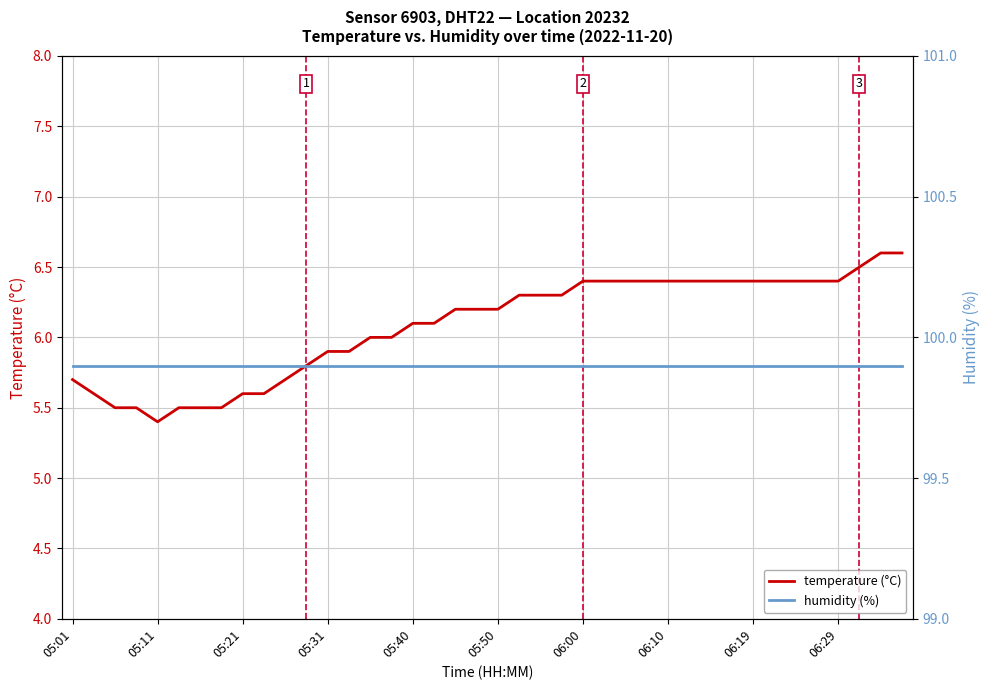

List the series in order of their overall mean, lowest first.

temperature (°C), humidity (%)